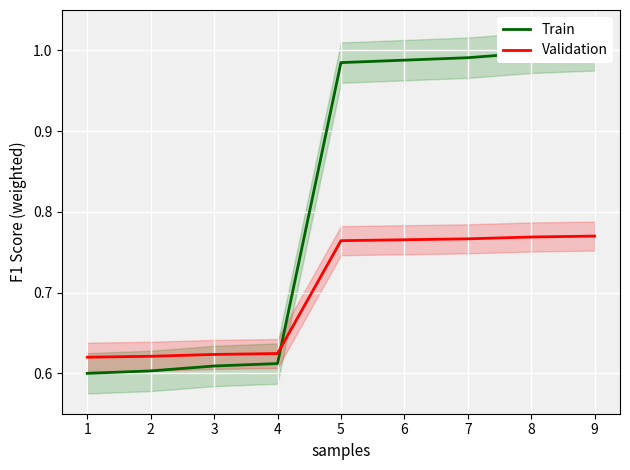

Reading left to right, what are all the values shown in this chart?

Train: 0.6	0.6	0.6	0.6	1.0	1.0	1.0	1.0	1.0
Validation: 0.6	0.6	0.6	0.6	0.8	0.8	0.8	0.8	0.8